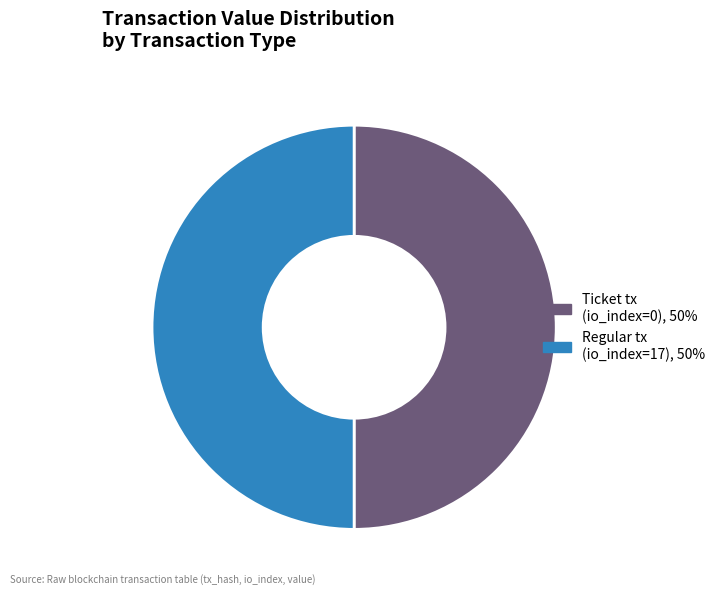

How many segments does this pie chart have?

2